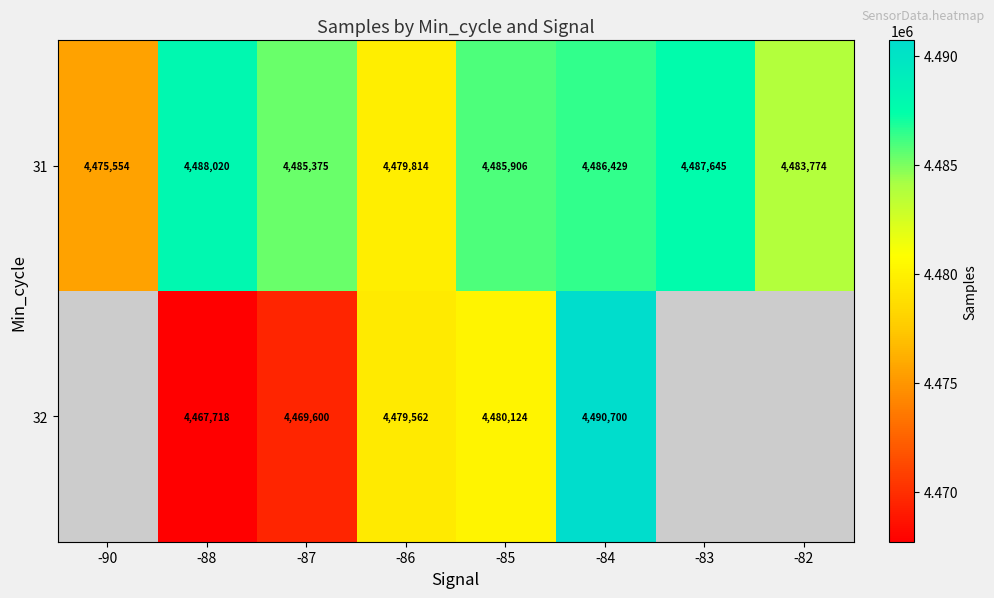

Between -88 and -83, which is larger?

-88